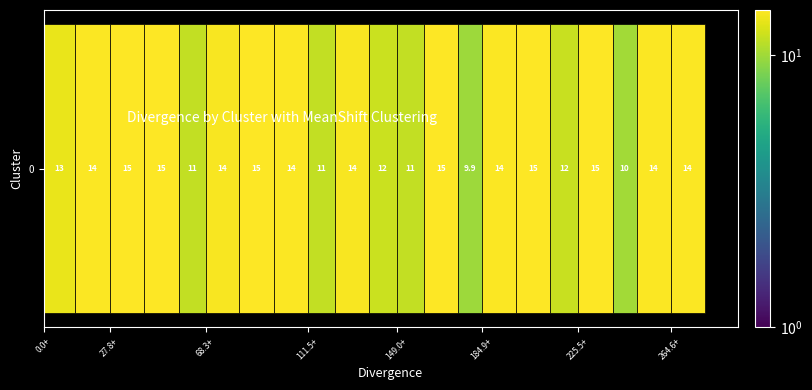

True or false: the data shows 15.7 at 12.

False